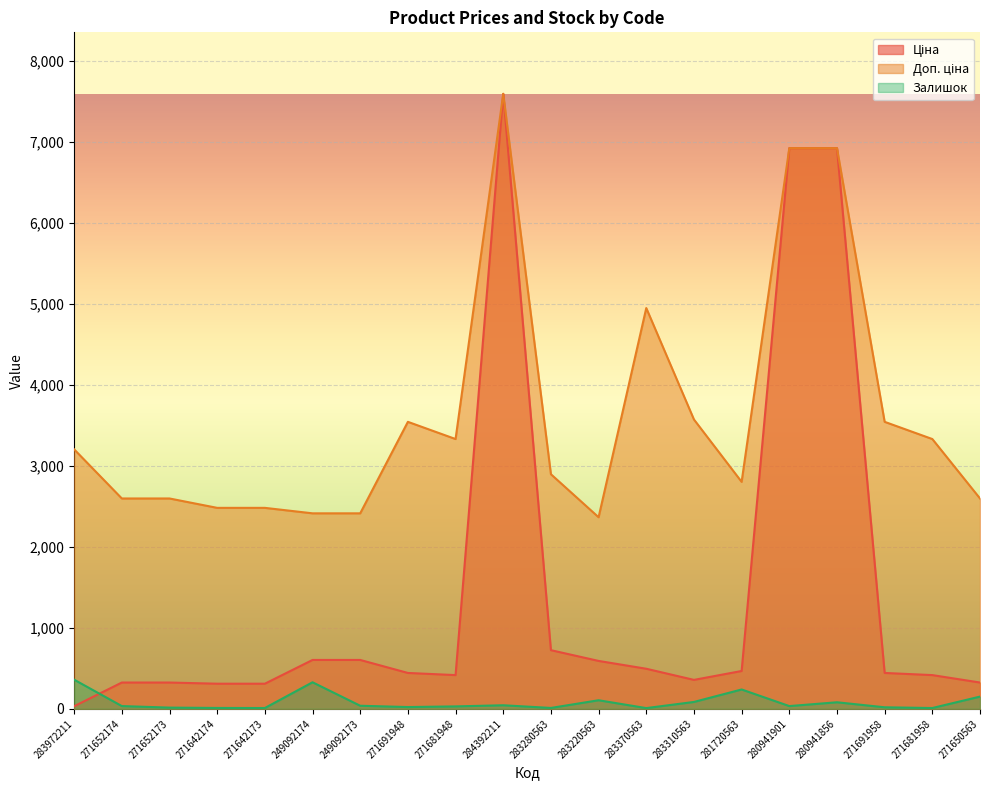

True or false: Ціна has a value of 1009.8 at 249092174.

False